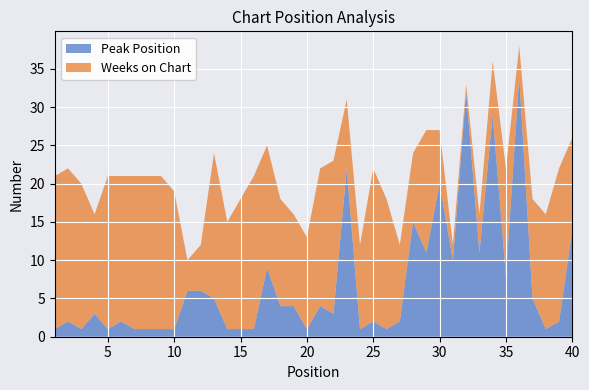

Reading left to right, what are all the values shown in this chart?

Peak Position: 1=1	2=2	3=1	4=3	5=1	6=2	7=1	8=1	9=1	10=1	11=6	12=6	13=5	14=1	15=1	16=1	17=9	18=4	19=4	20=1	21=4	22=3	23=22	24=1	25=2	26=1	27=2	28=15	29=11	30=20	31=10	32=32	33=11	34=29	35=8	36=34	37=5	38=1	39=2	40=14
Weeks on Chart: 1=20	2=20	3=19	4=13	5=20	6=19	7=20	8=20	9=20	10=18	11=4	12=6	13=19	14=14	15=17	16=20	17=16	18=14	19=12	20=12	21=18	22=20	23=9	24=11	25=20	26=17	27=10	28=9	29=16	30=7	31=2	32=1	33=5	34=7	35=14	36=4	37=13	38=15	39=20	40=12